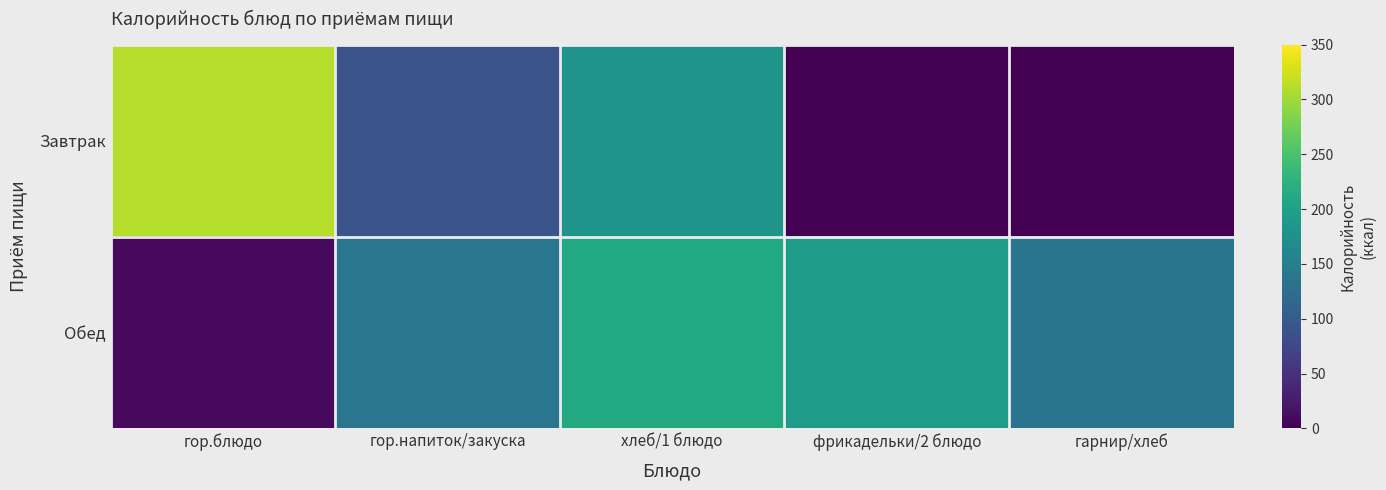

Rank the series by their maximum value, from lowest to highest.

Обед, Завтрак